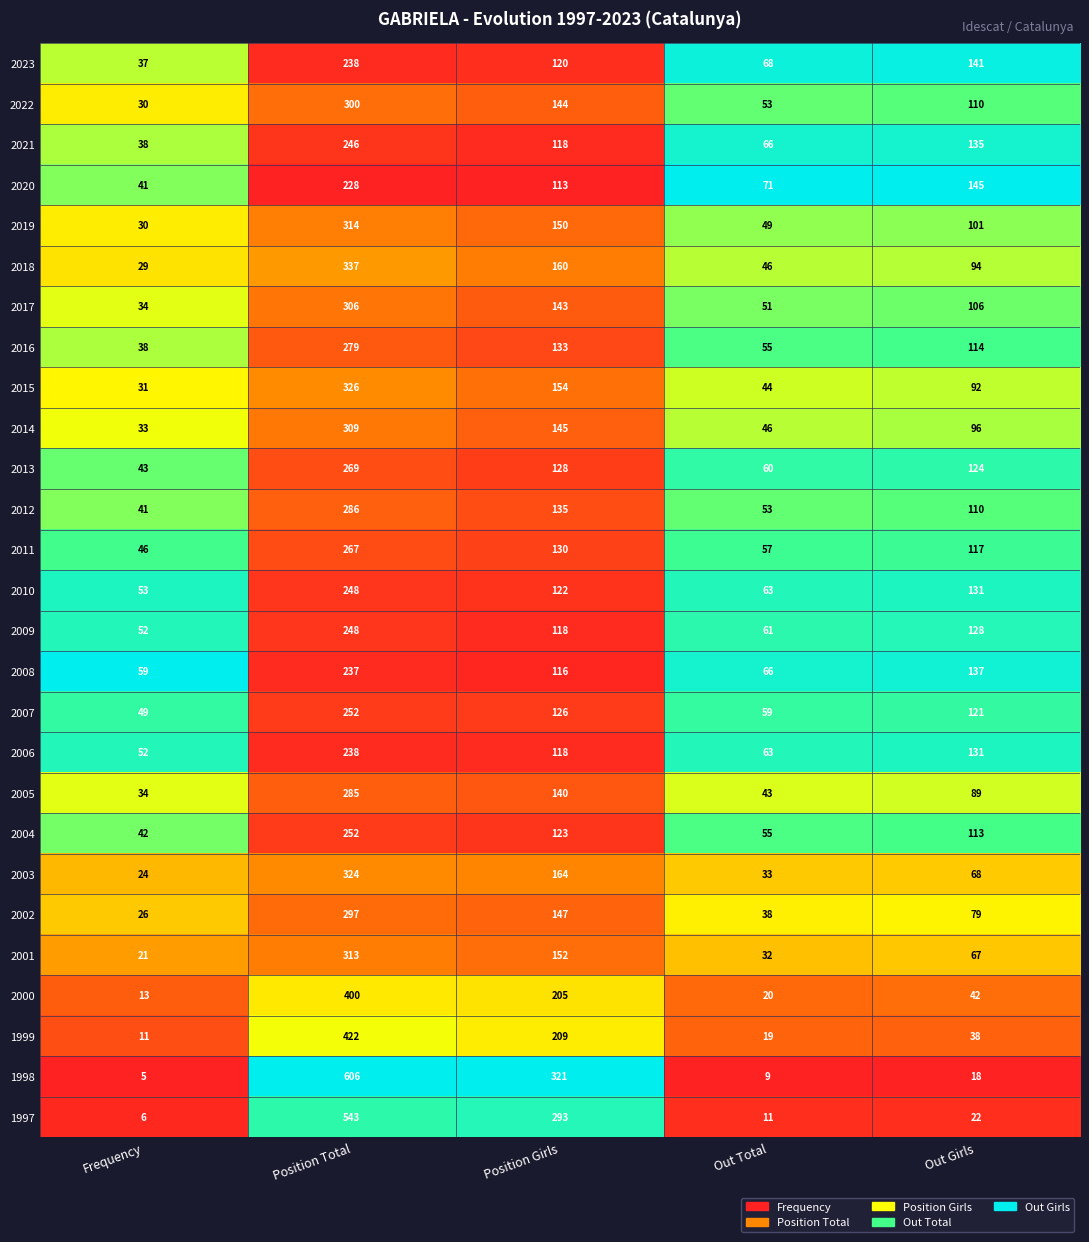

Where is 2000 nearest to the value 206?

Position Girls